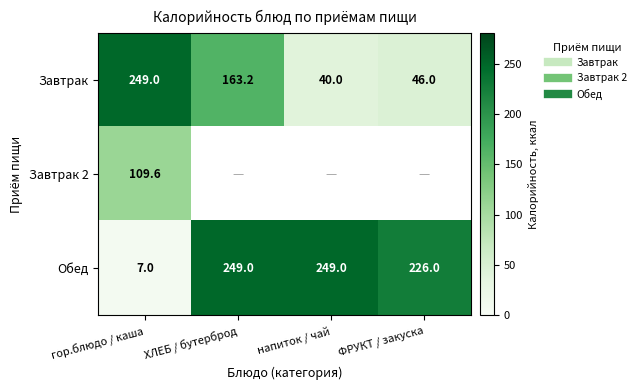

What value does the Обед series have at ФРУКТ / закуска?

226.0